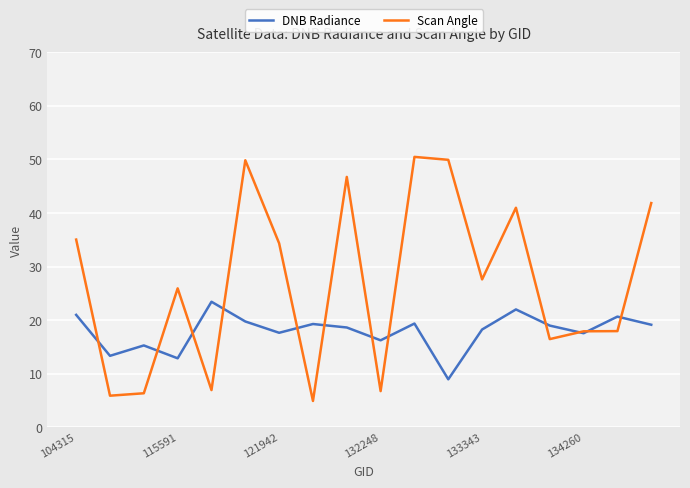

What is the highest value of the Scan Angle series?

50.5